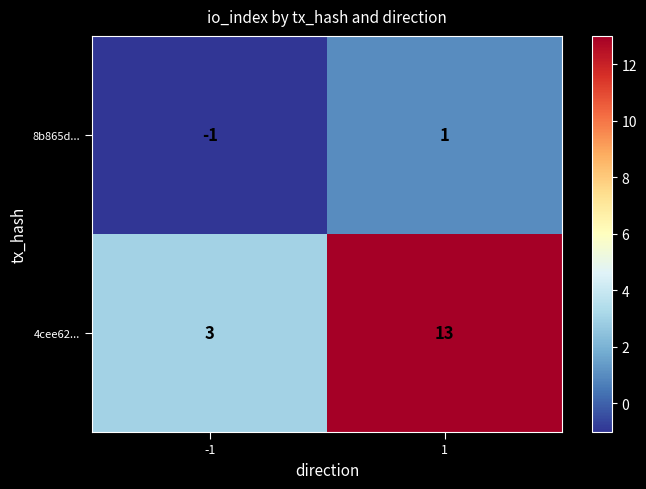

At which category is the sum across all series the highest?

1